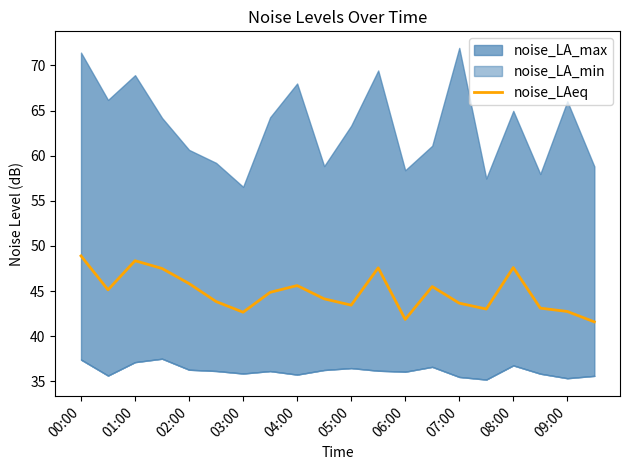

Count the number of values greater than 44.

11